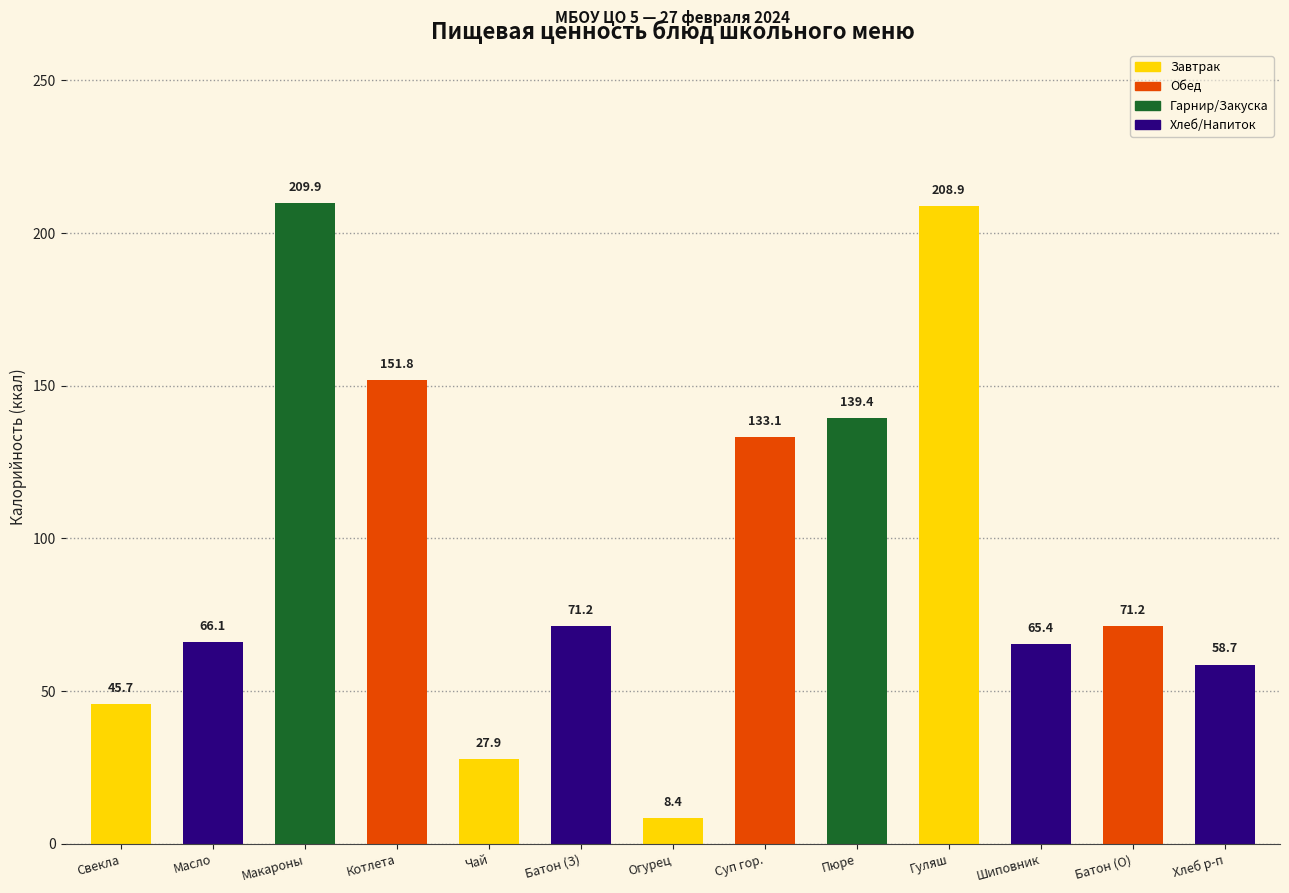

Reading left to right, transcribe all the data shown in this chart.

Свекла=45.7	Масло=66.1	Макароны=209.9	Котлета=151.8	Чай=27.9	Батон (З)=71.2	Огурец=8.4	Суп гор.=133.1	Пюре=139.4	Гуляш=208.9	Шиповник=65.4	Батон (О)=71.2	Хлеб р-п=58.7